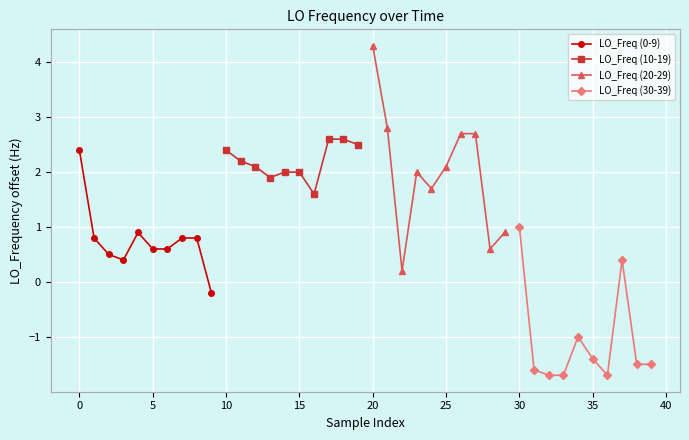

At which label does LO_Freq (10-19) first exceed 2?

10